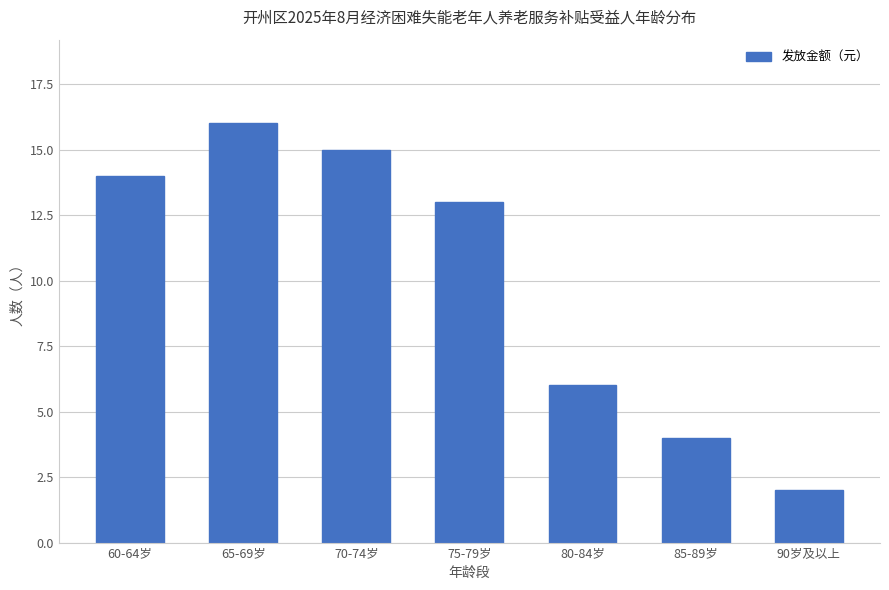

List the labels in order of value, largest first.

65-69岁, 70-74岁, 60-64岁, 75-79岁, 80-84岁, 85-89岁, 90岁及以上